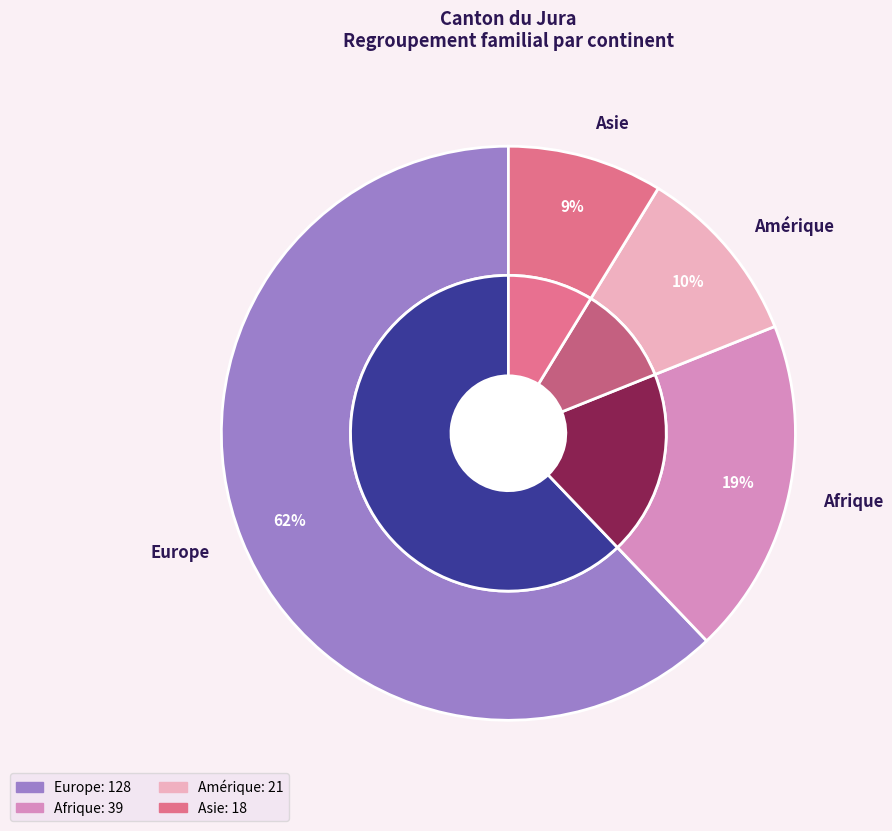

Do Océanie and Amérique together represent more than half of the pie?

No